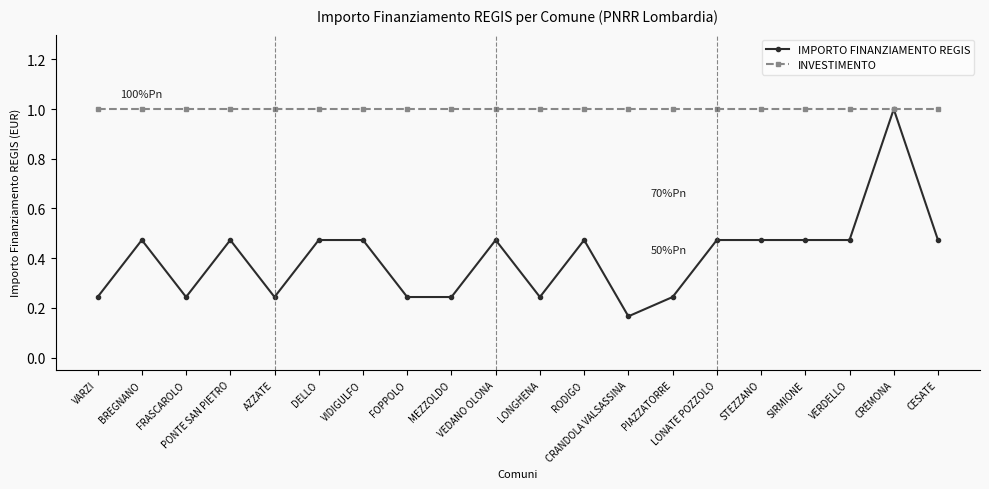

What is the spread (max minus min) of values at AZZATE?

0.8